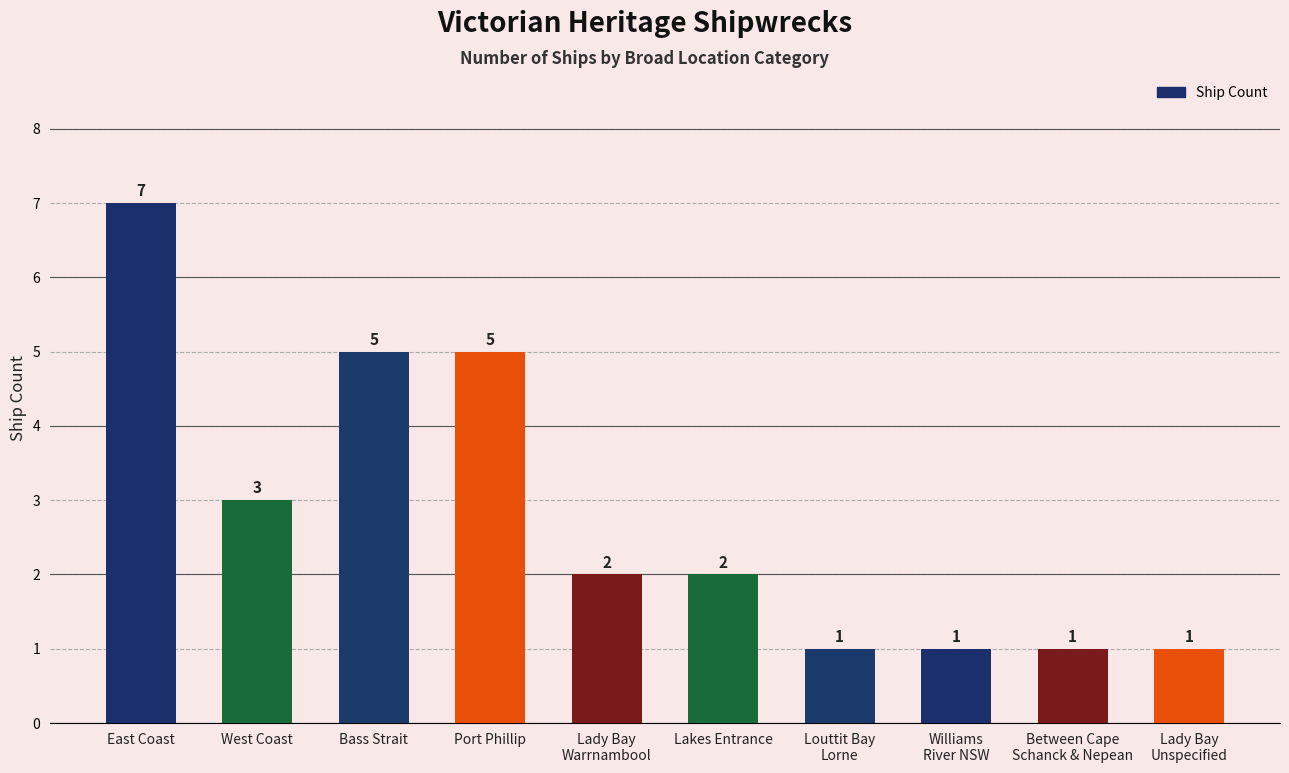

Approximately how many times larger is the value at Bass Strait compared to East Coast?

0.7